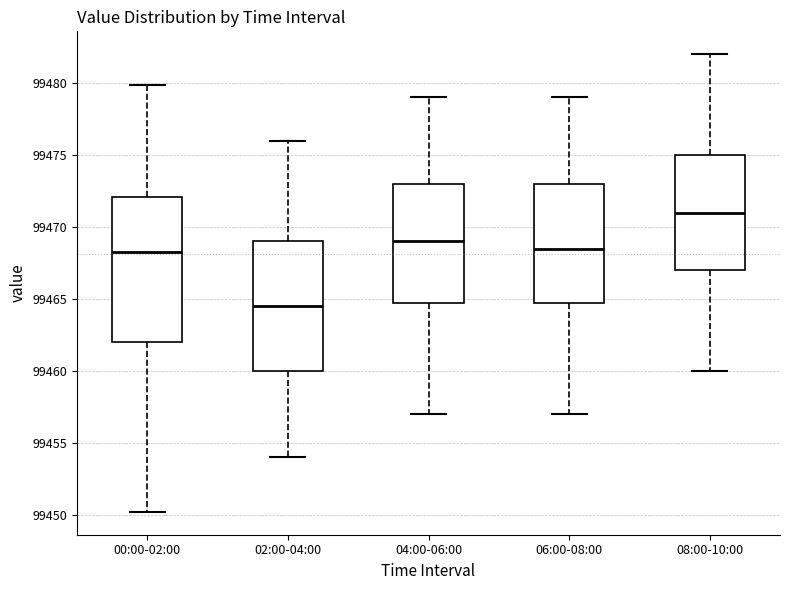

Reading left to right, read every box against the y-axis: the position of its median line, the range the box covers, and the ends of its whiskers. The values are not printed on the chart, so give them approximately, as read against the axis.

00:00-02:00: median 99468.5, box 99462.0 to 99472.0, whiskers 99450.0 to 99480.0
02:00-04:00: median 99464.5, box 99460.0 to 99469.0, whiskers 99454.0 to 99476.0
04:00-06:00: median 99469.0, box 99465.0 to 99473.0, whiskers 99457.0 to 99479.0
06:00-08:00: median 99468.5, box 99465.0 to 99473.0, whiskers 99457.0 to 99479.0
08:00-10:00: median 99471.0, box 99467.0 to 99475.0, whiskers 99460.0 to 99482.0